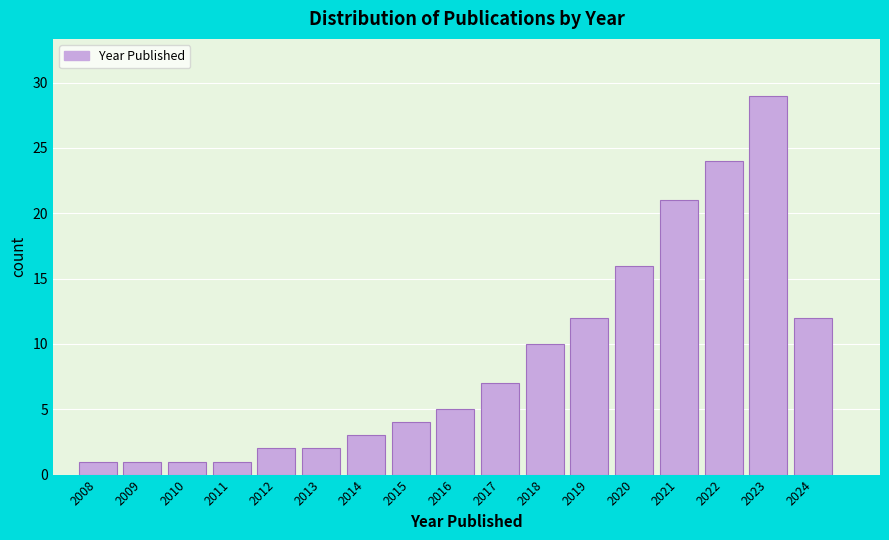

Reading left to right, extract all data points from this chart.

2008=1	2009=1	2010=1	2011=1	2012=2	2013=2	2014=3	2015=4	2016=5	2017=7	2018=10	2019=12	2020=16	2021=21	2022=24	2023=29	2024=12